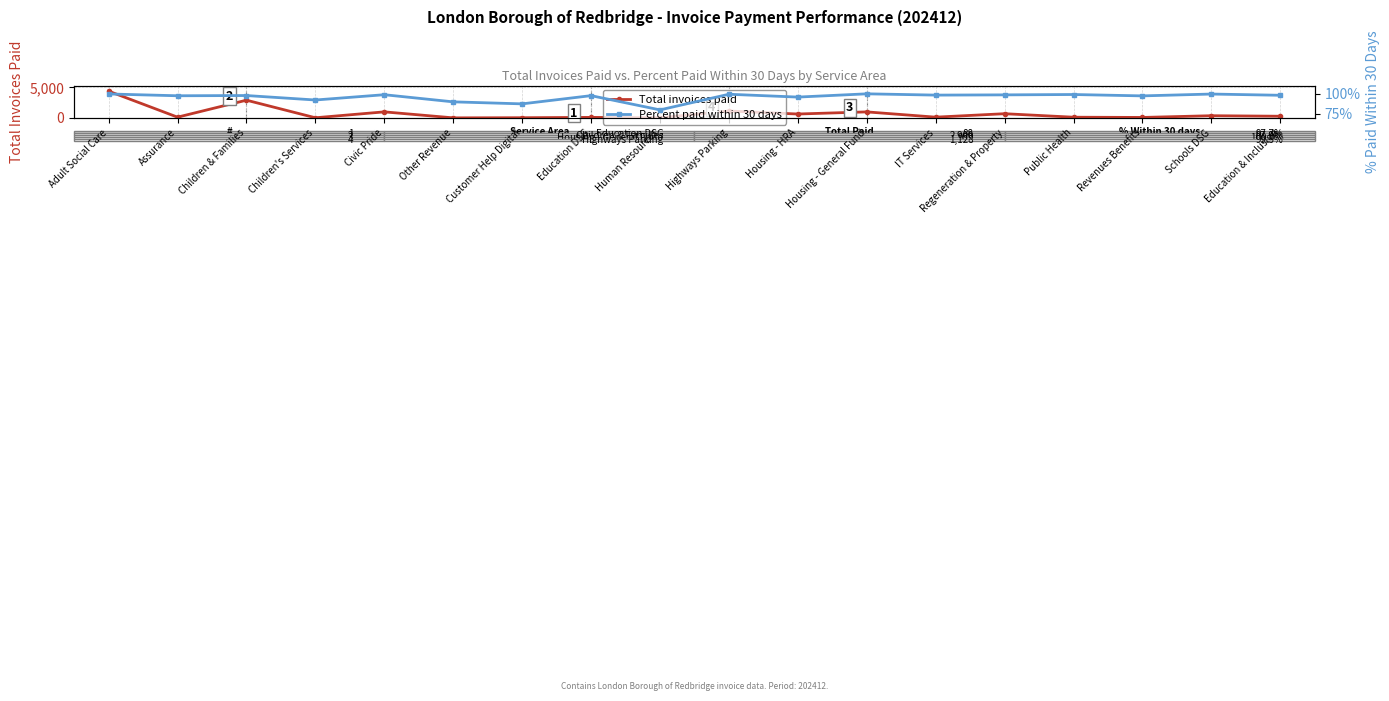

Which series changed the most between Human Resources and Public Health?

Total invoices paid